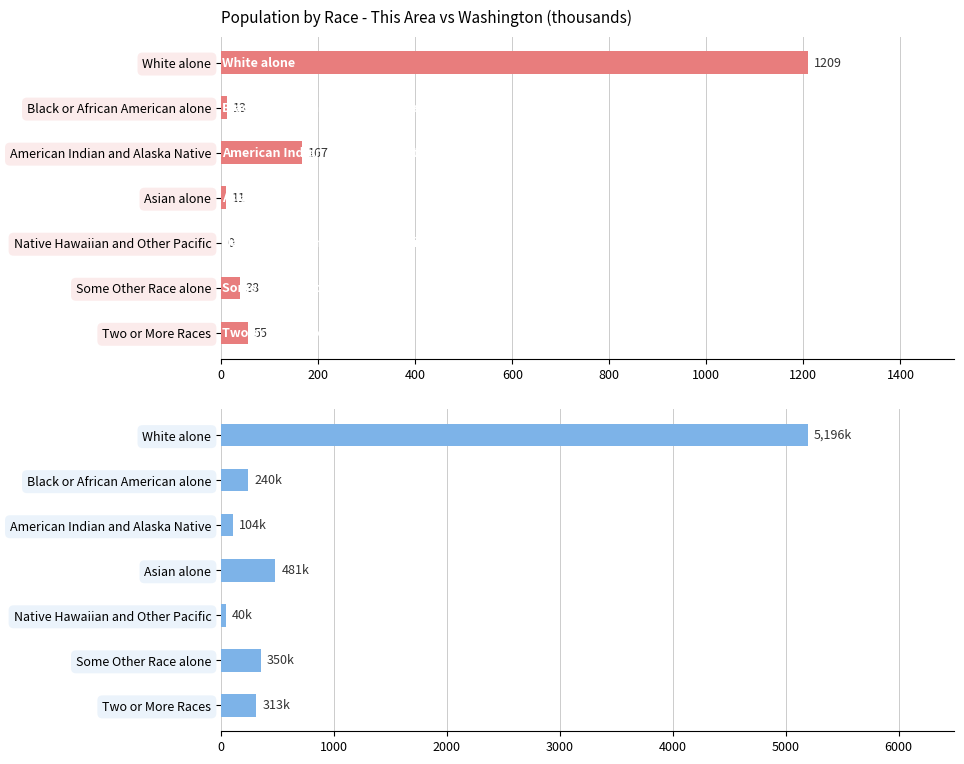

Which has a higher value, American Indian and Alaska Native or Black or African American alone?

American Indian and Alaska Native